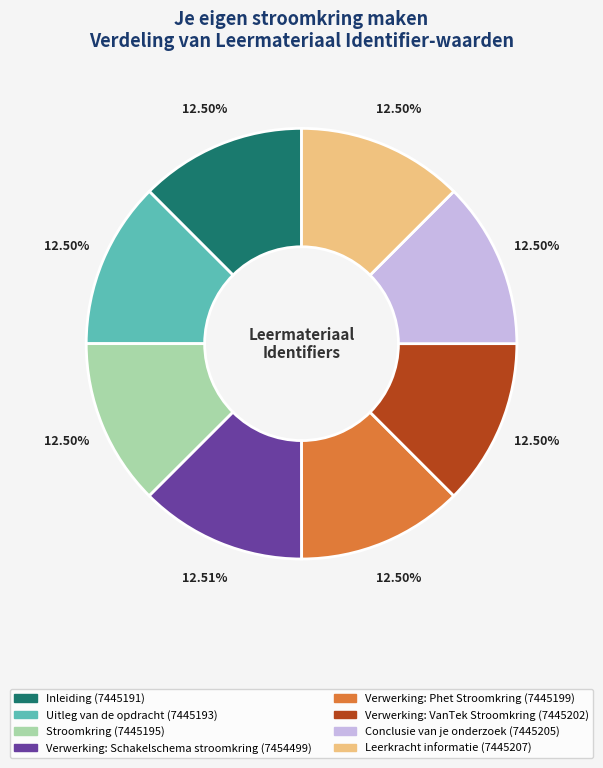

Approximately how many times larger is the value at Conclusie van je onderzoek compared to Verwerking: Phet Stroomkring?

1.0